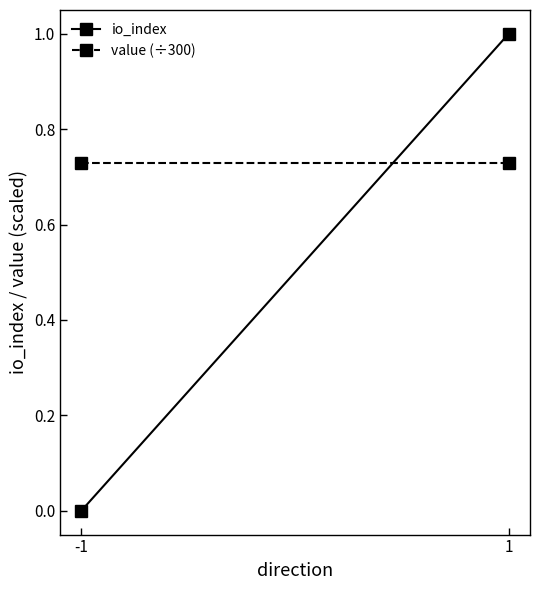

Is it true that io_index equals 1.4 at 1?

False